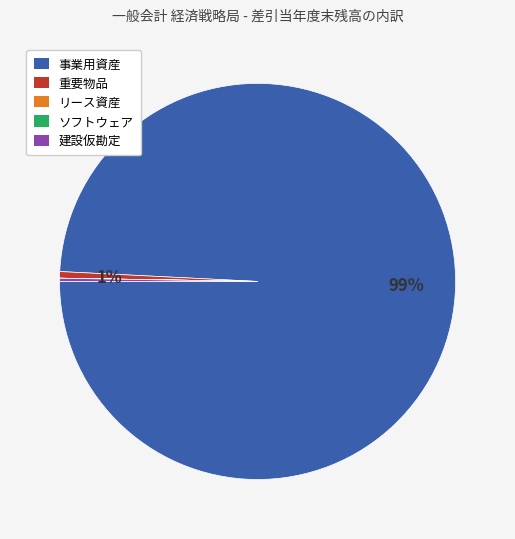

Which category has the biggest portion of the pie?

事業用資産